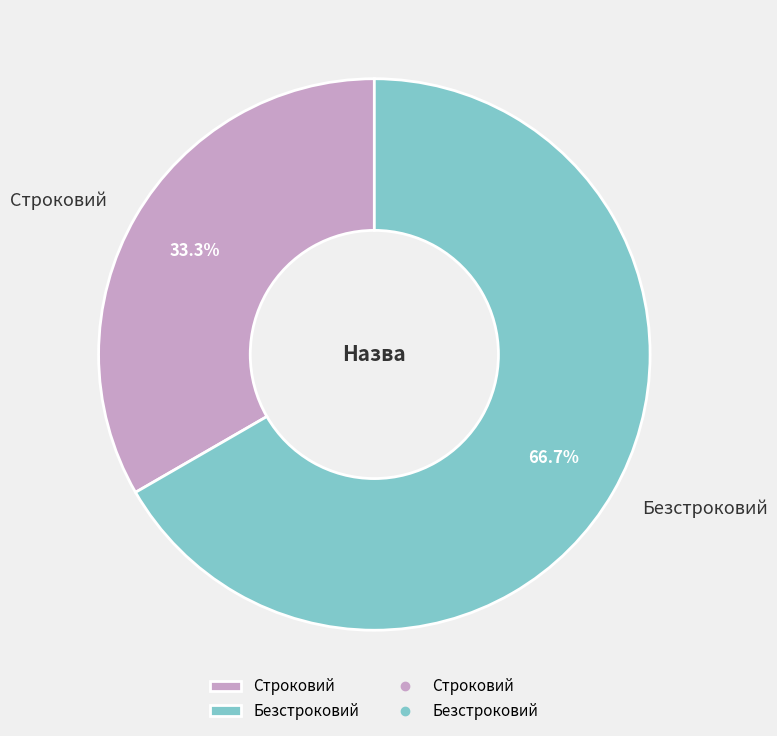

Combined, do Строковий and Безстроковий account for over 50%?

Yes